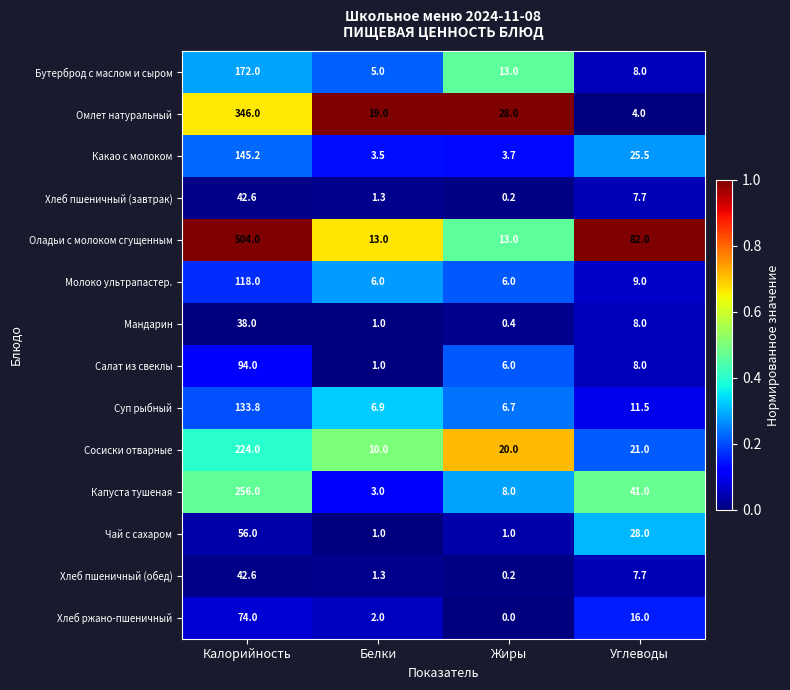

Rank the categories by Хлеб ржано-пшеничный value from highest to lowest.

Калорийность, Углеводы, Белки, Жиры